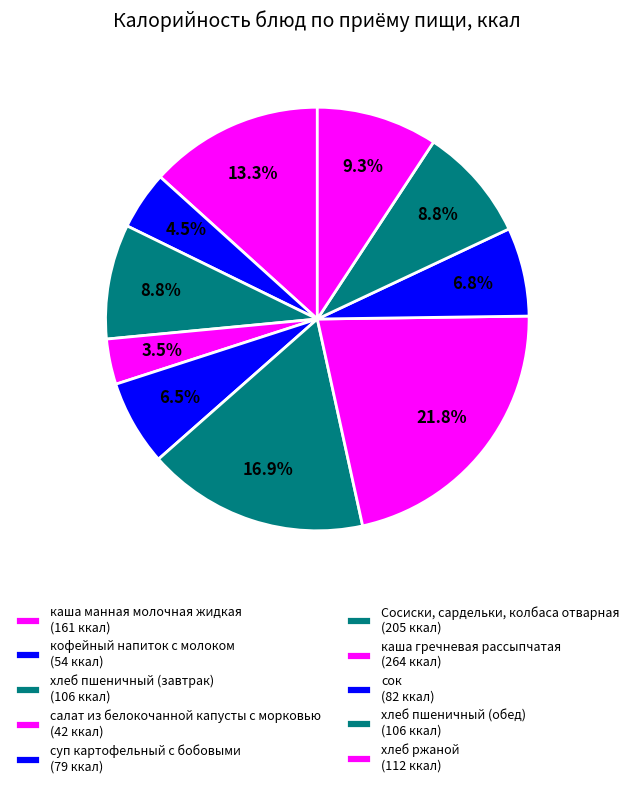

True or false: хлеб ржаной accounts for 9% of the total.

True